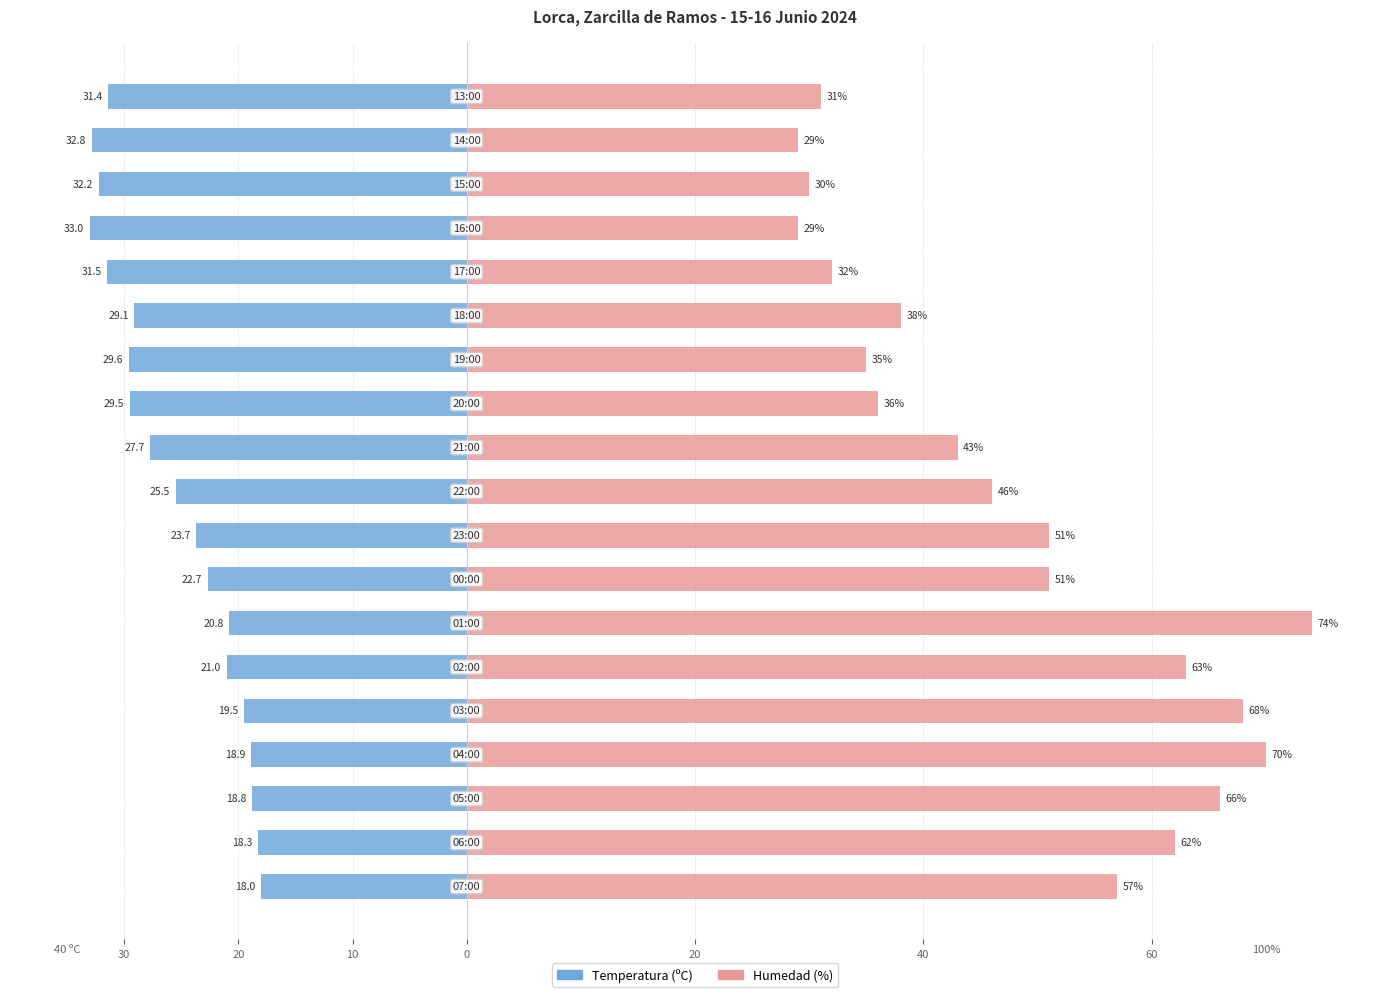

What is the value of the Temperatura (ºC) bar at the 12th from the left?

-29.5